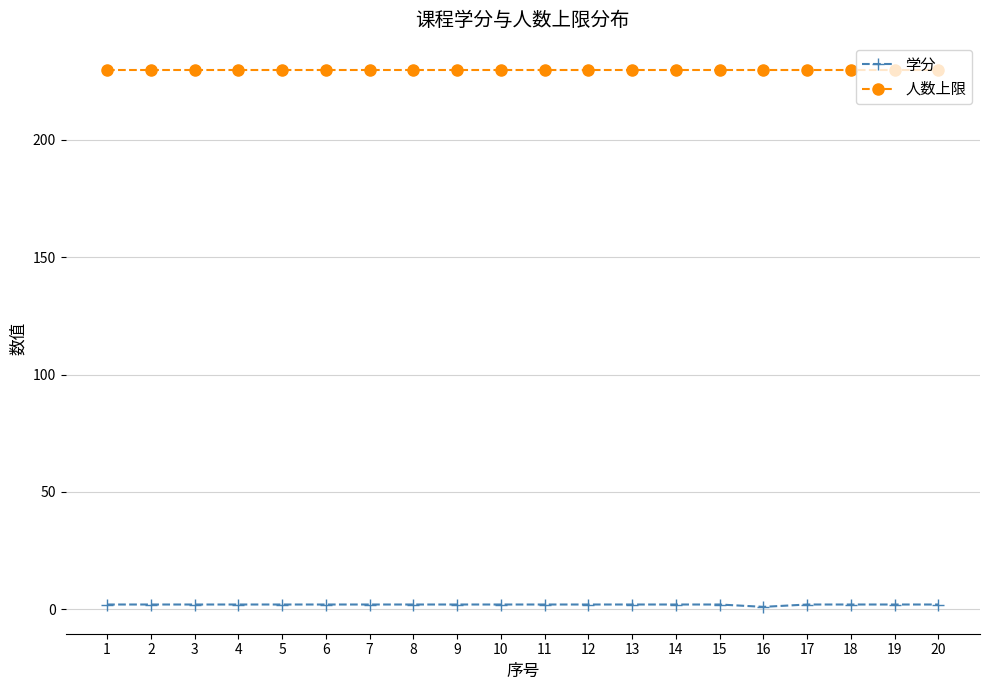

What is the sum of all 学分 values?

39